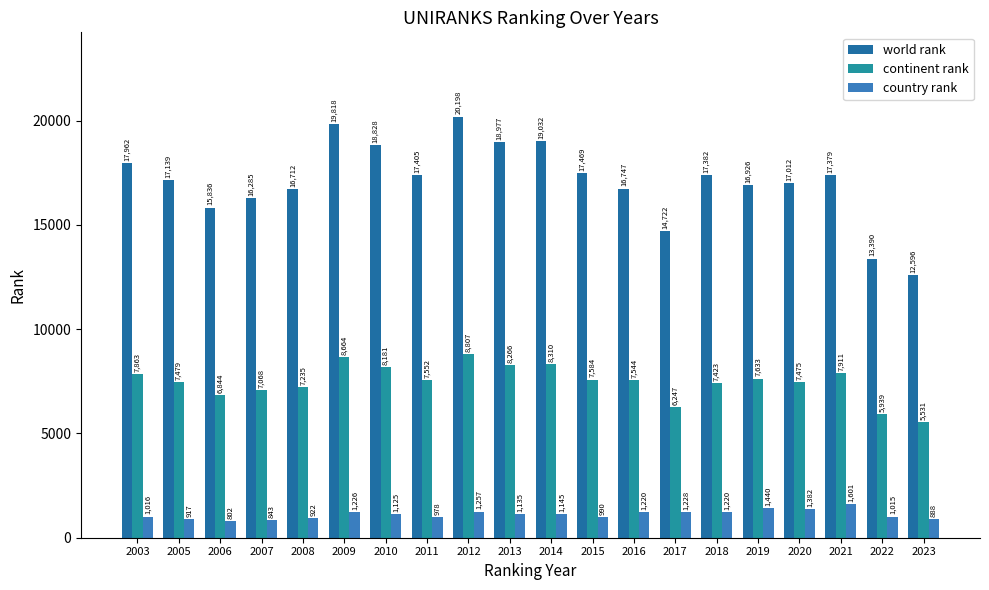

What is the value of the world rank bar at the 15th from the left?

17382